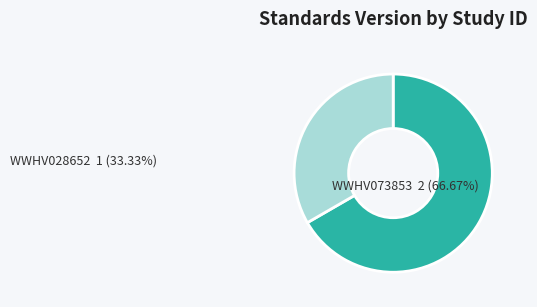

Rank the categories by value from lowest to highest.

WWHV028652, WWHV073853